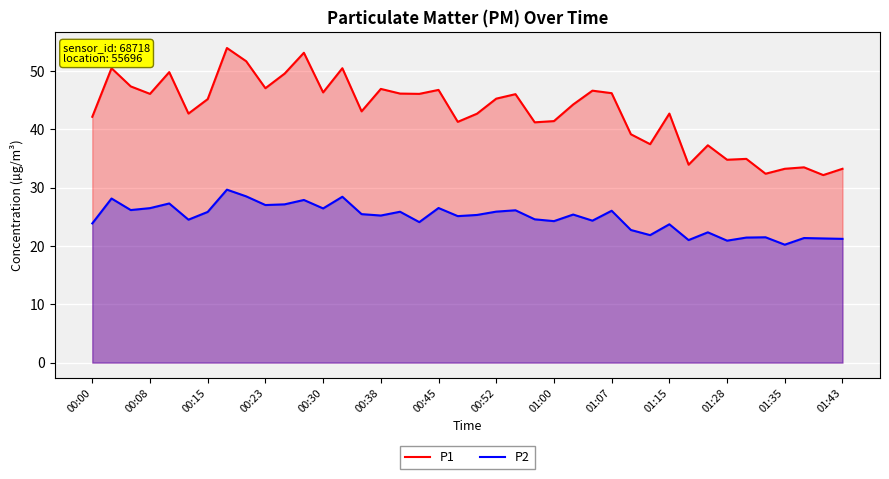

What is the difference between the maximum and minimum values in the P1 series?

21.8